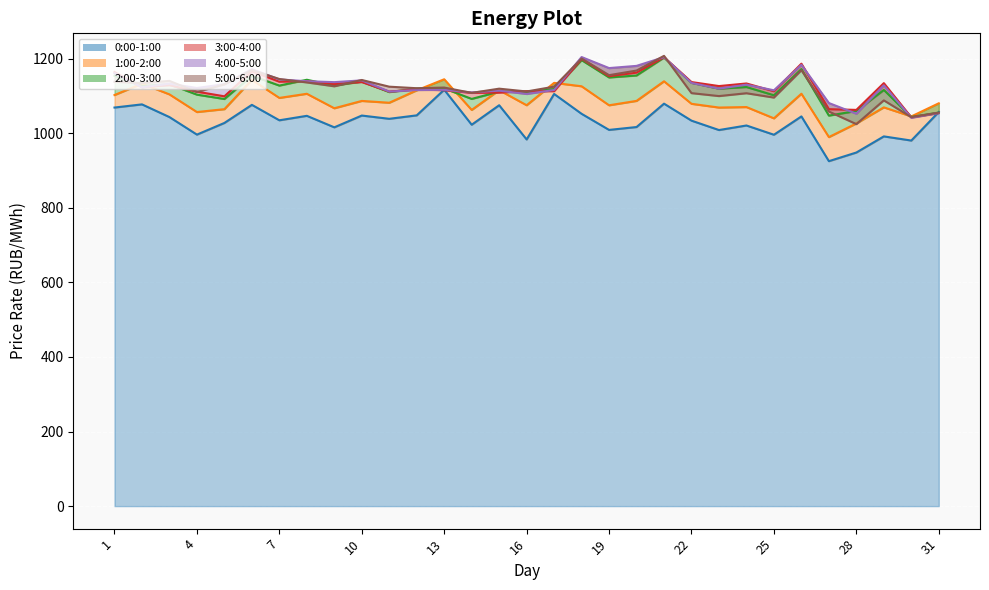

What are all the series names shown in the legend?

0:00-1:00 line, 1:00-2:00 line, 2:00-3:00 line, 3:00-4:00 line, 4:00-5:00 line, 5:00-6:00 line